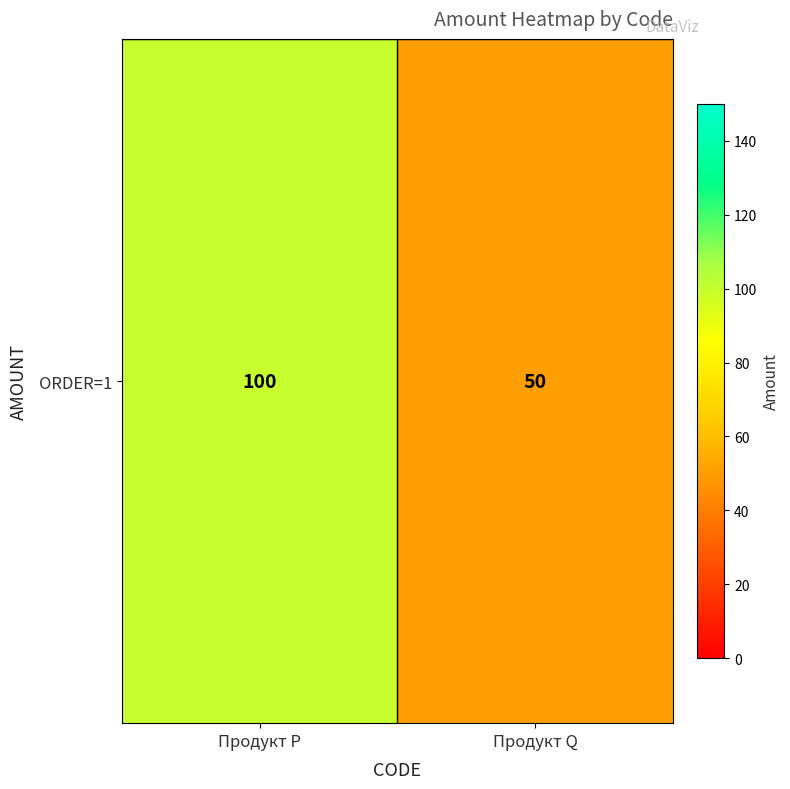

At which label is the value closest to 75?

Продукт P